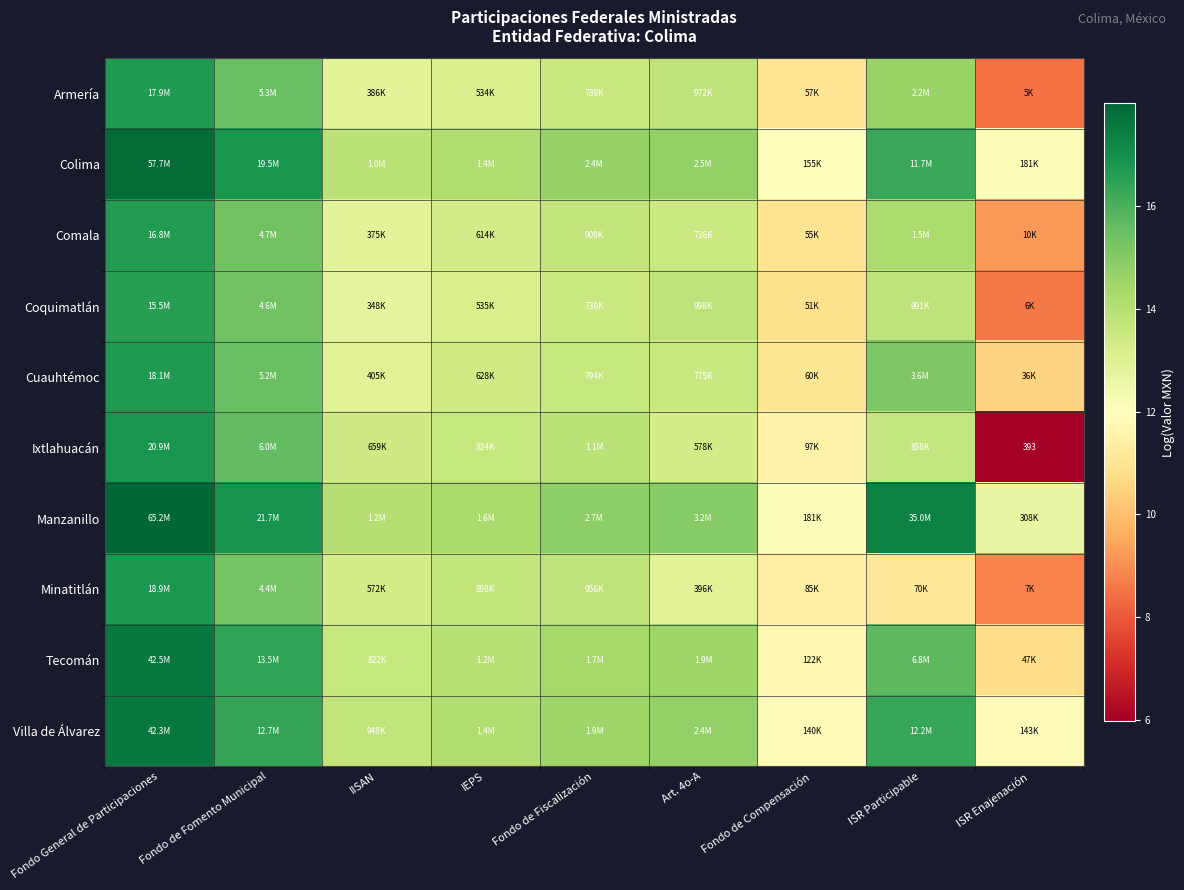

Rank the series at Art. 4o-A from lowest to highest value.

Minatitlán, Ixtlahuacán, Comala, Cuauhtémoc, Armería, Coquimatlán, Tecomán, Villa de Álvarez, Colima, Manzanillo